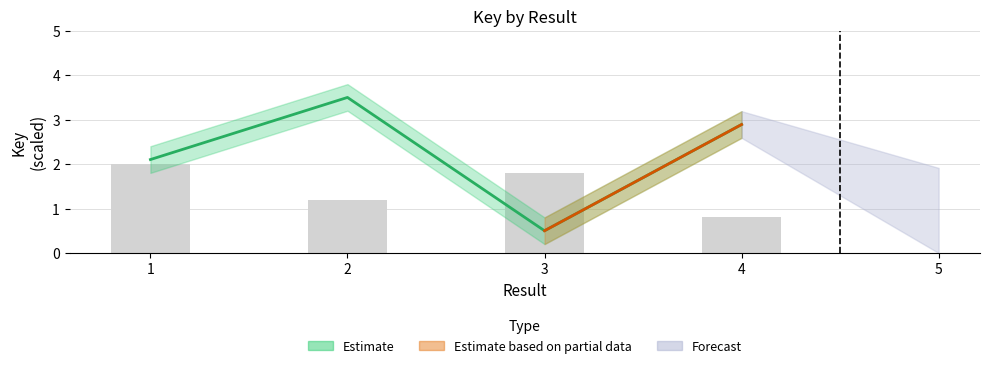

Rank the categories by value from highest to lowest.

2, 4, 1, 3